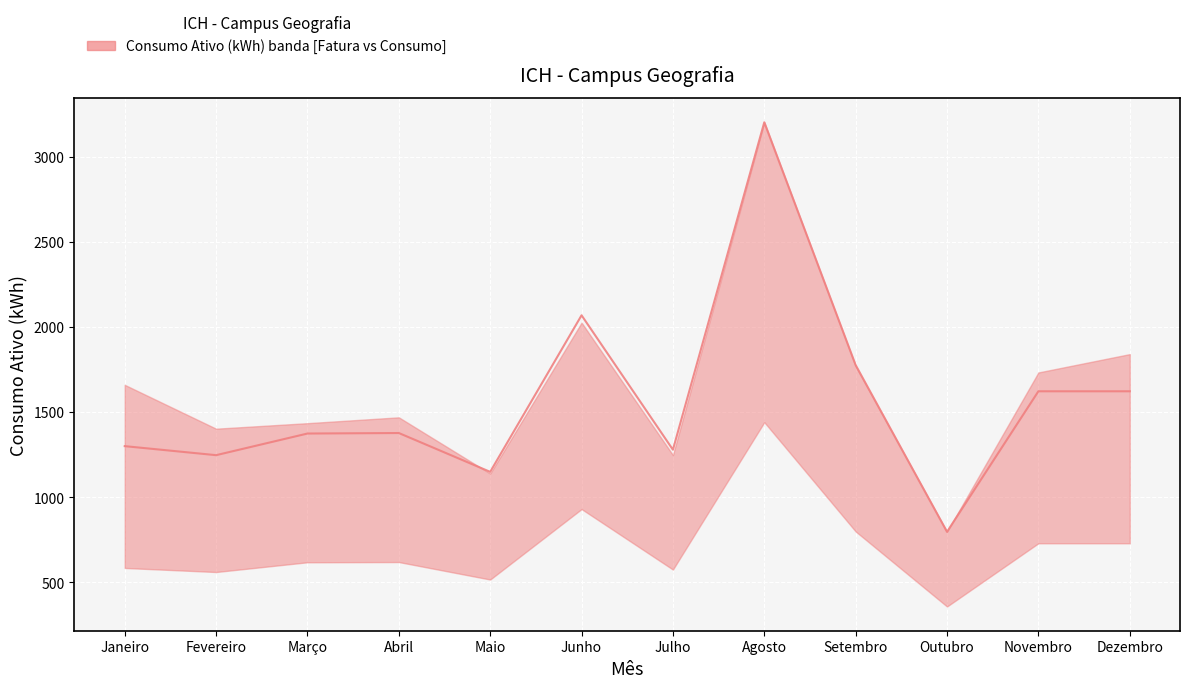

What is the greatest value displayed?

3201